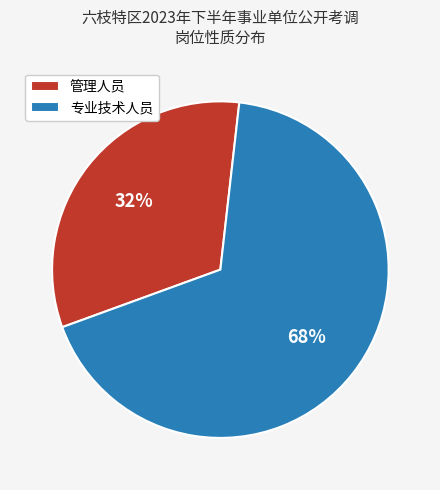

What percentage is the 管理人员 slice, to the nearest percent?

32%